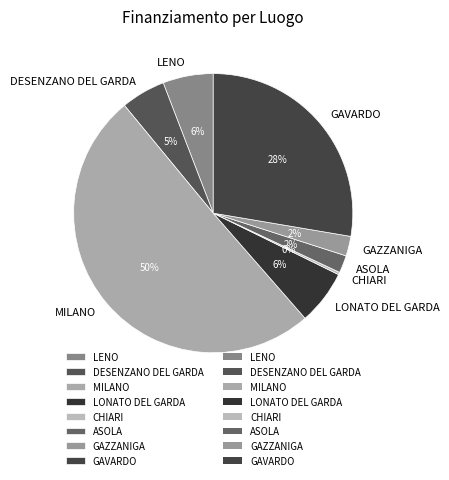

Combined, do CHIARI and MILANO account for over 50%?

Yes